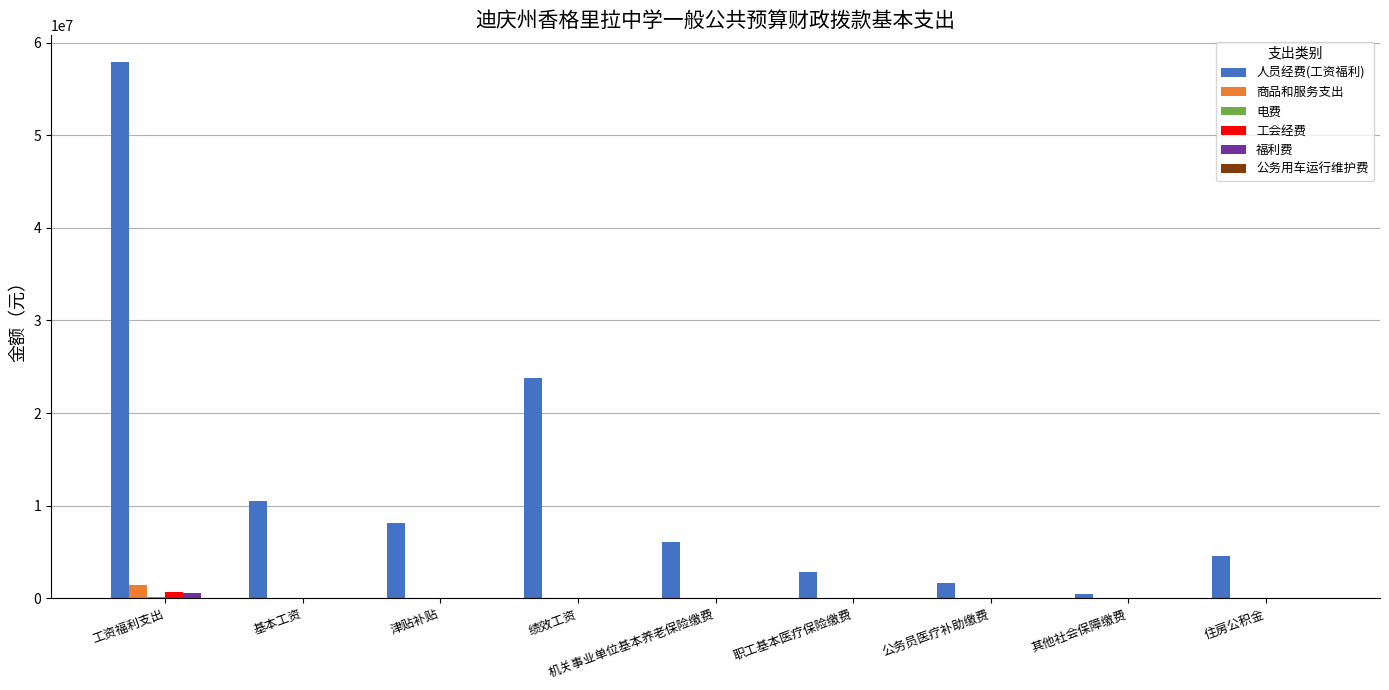

True or false: 工会经费 has a value of 0.0 at 绩效工资.

True